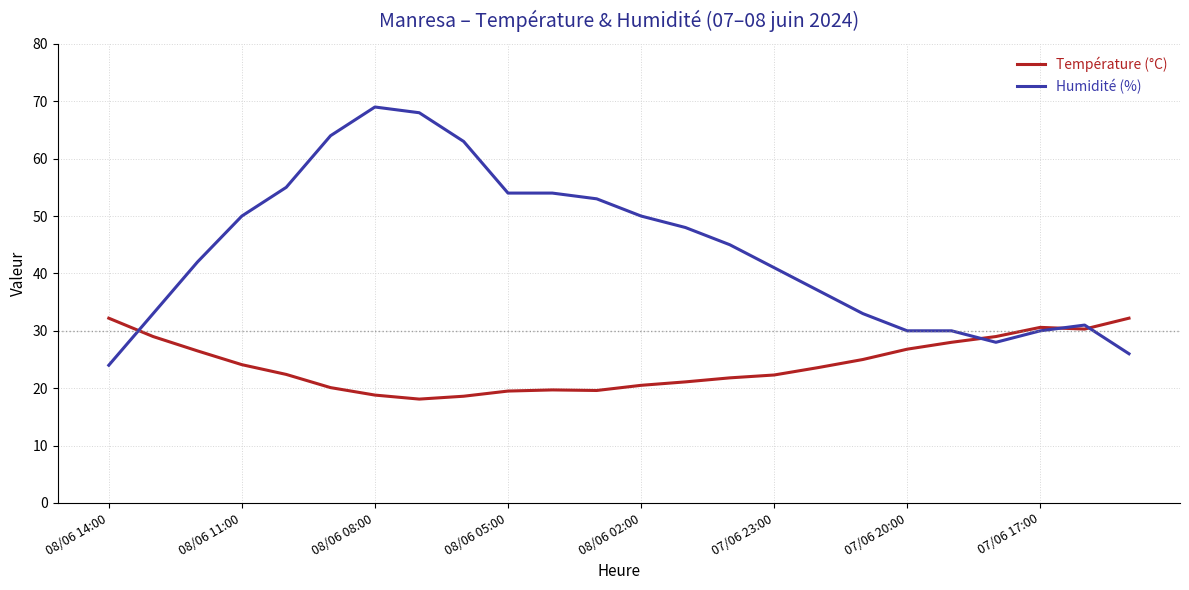

List the series in order of their peak value, highest first.

Humidité (%), Température (°C)